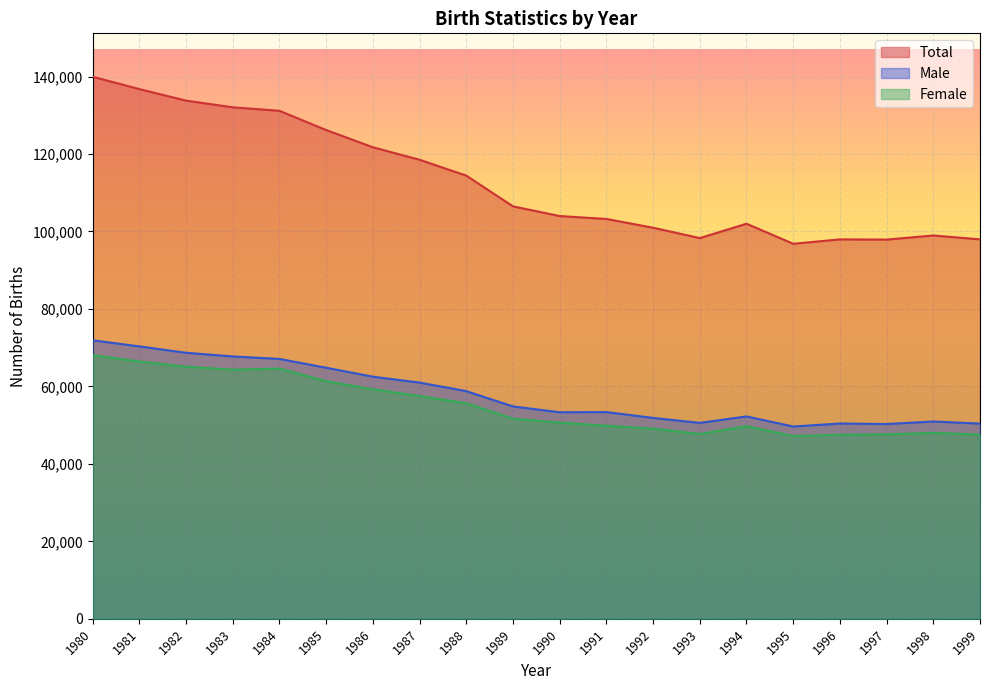

Does the chart display data point markers on the line(s)?

No